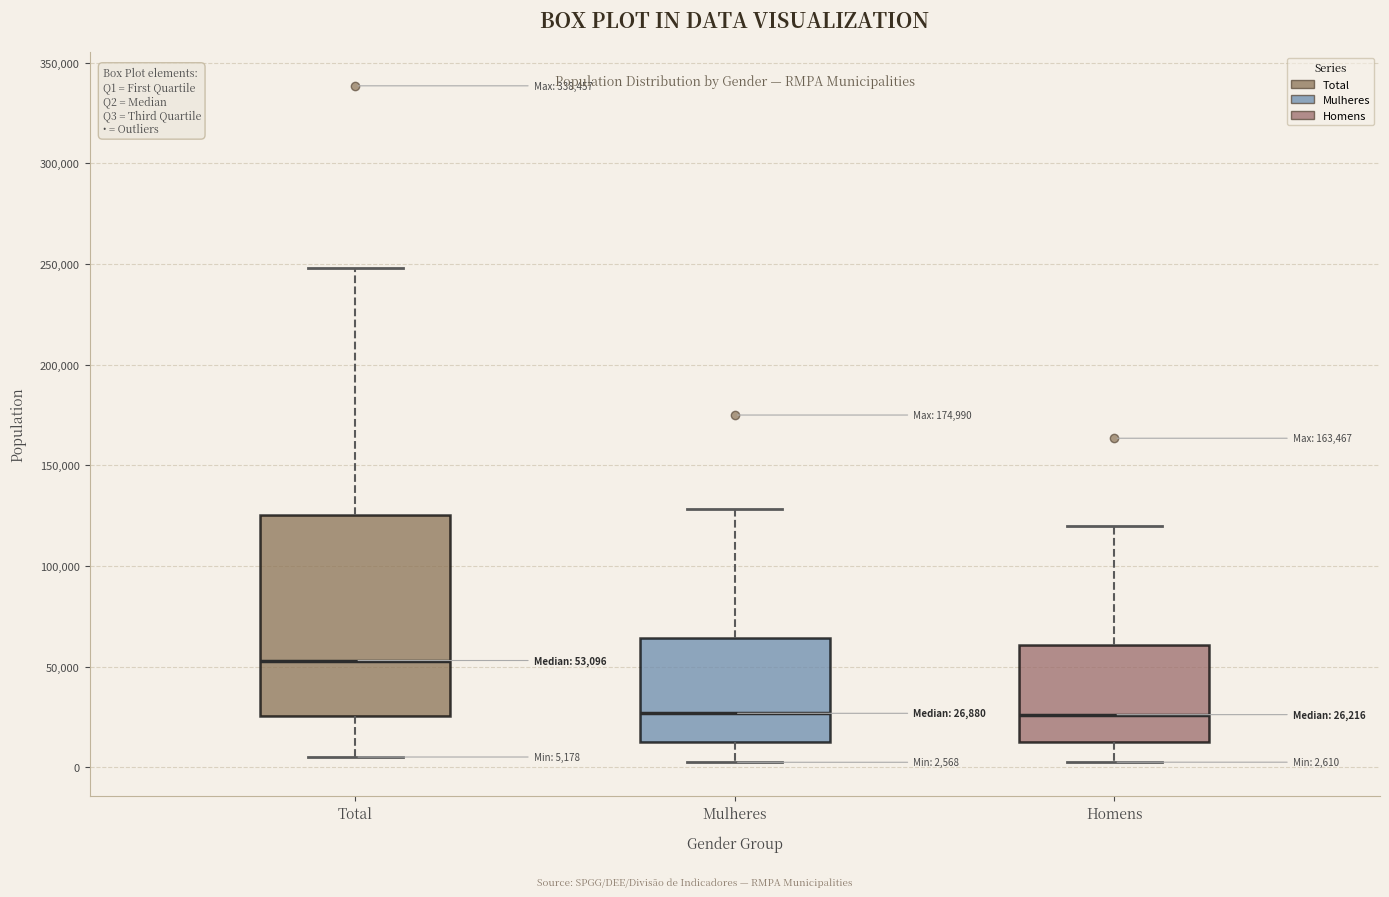

Which box is the tallest, from its lower edge to its upper edge?

Total